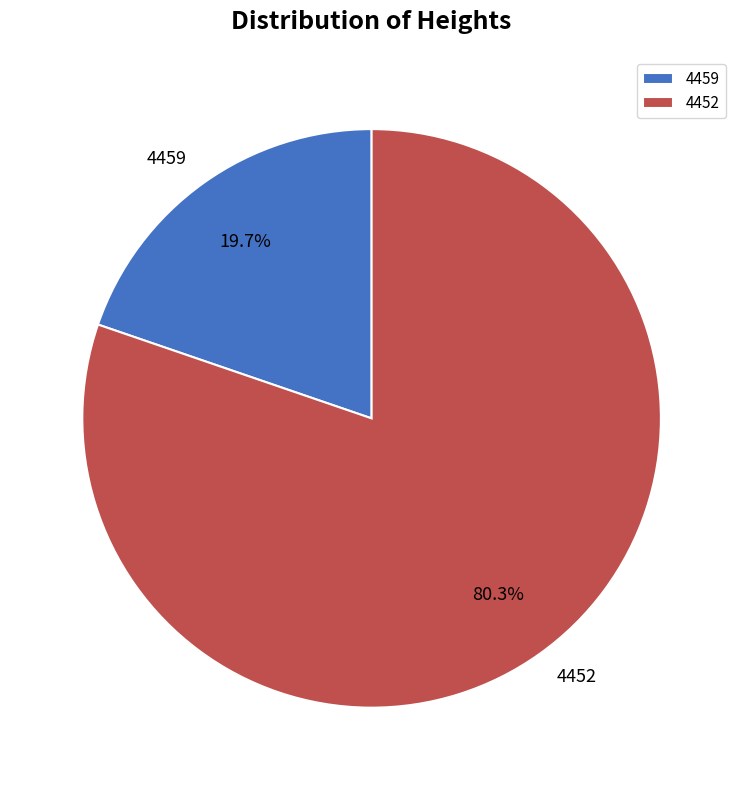

How much of the chart is everything except 4452?

19.7%